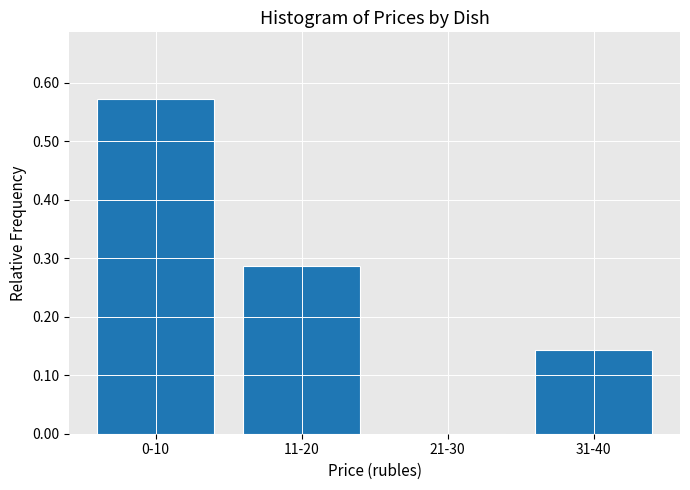

Which has a higher value, 21-30 or 11-20?

11-20